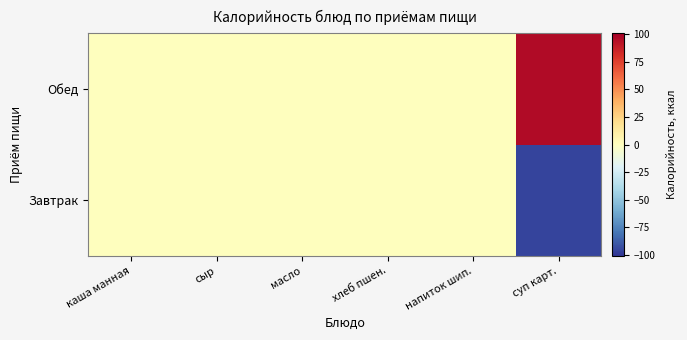

Count the number of data series in this chart.

2